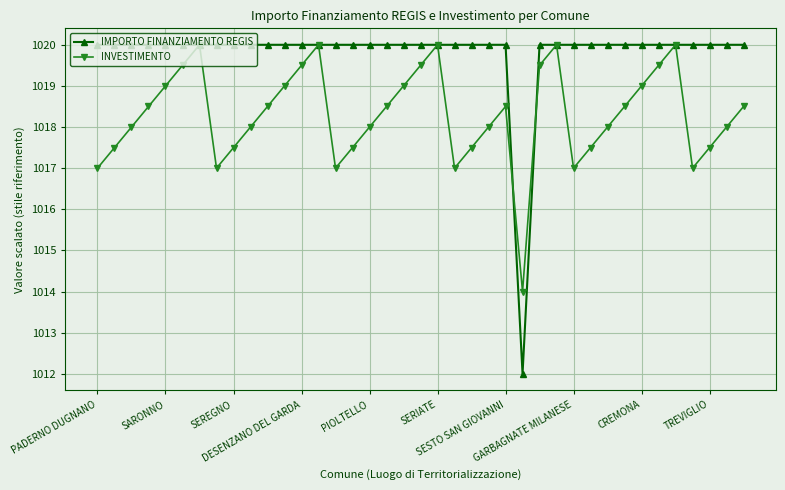

What is the highest value of the INVESTIMENTO series?

1020.0